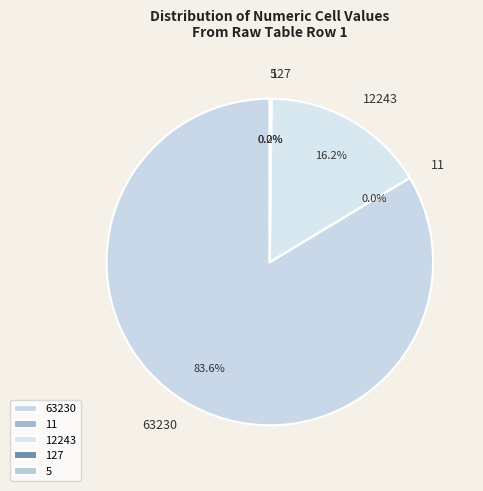

Is there a majority slice in this chart?

Yes